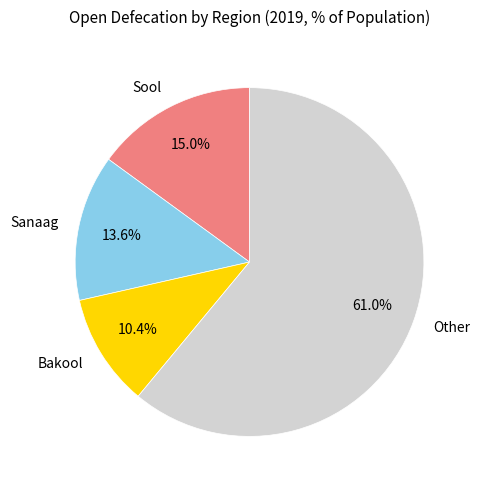

What is the largest slice in the pie chart?

Other